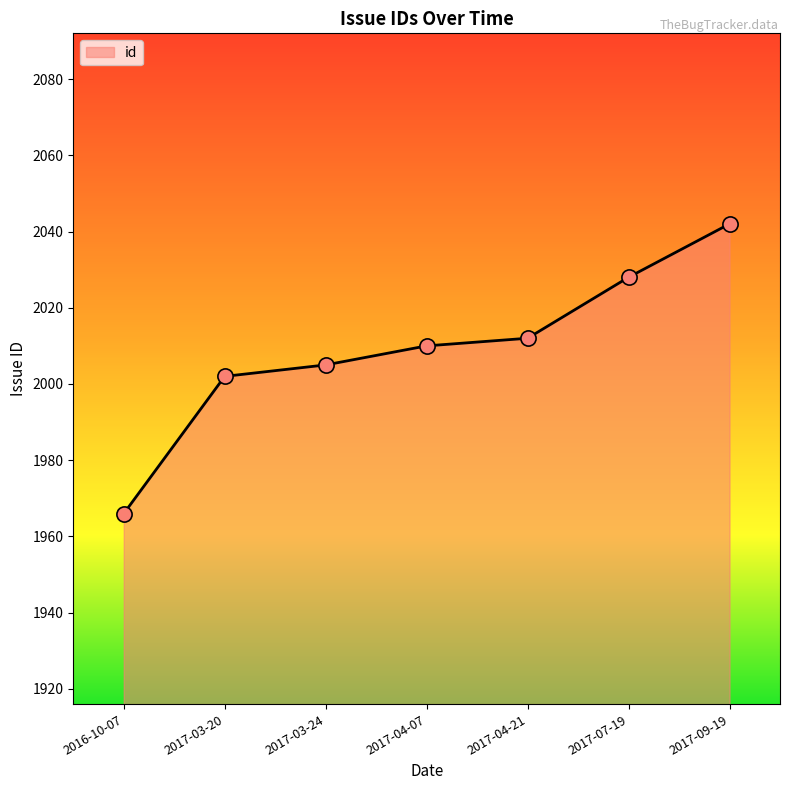

Which has a higher value, 2017-03-20 or 2017-09-19?

2017-09-19